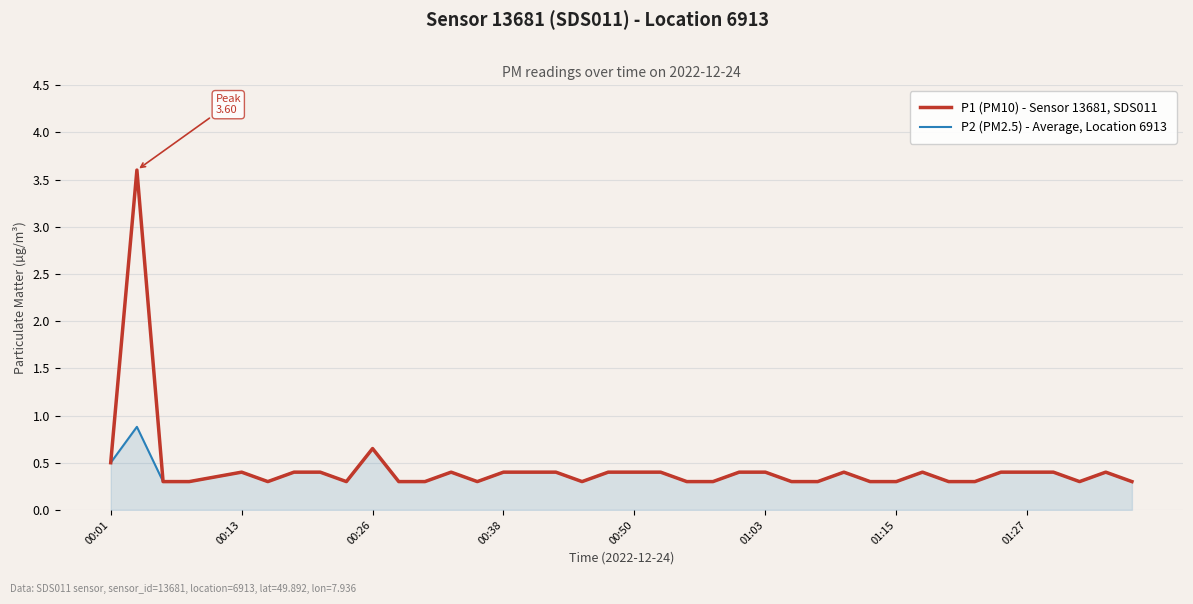

What is the maximum value for P1 (PM10) - Sensor 13681, SDS011?

3.6